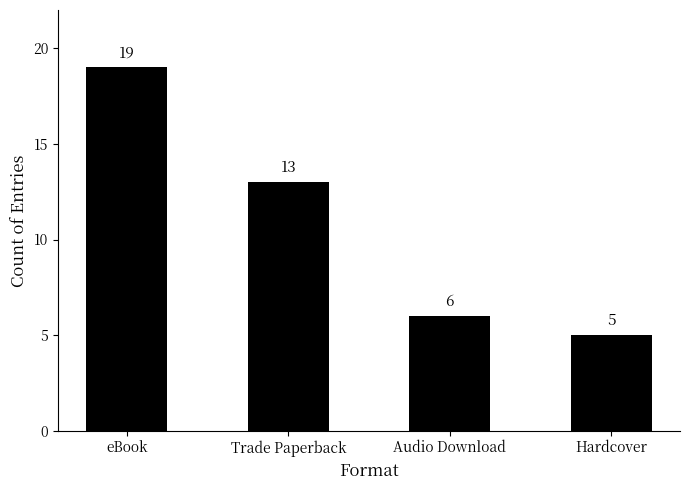

Are the bars horizontal?

No